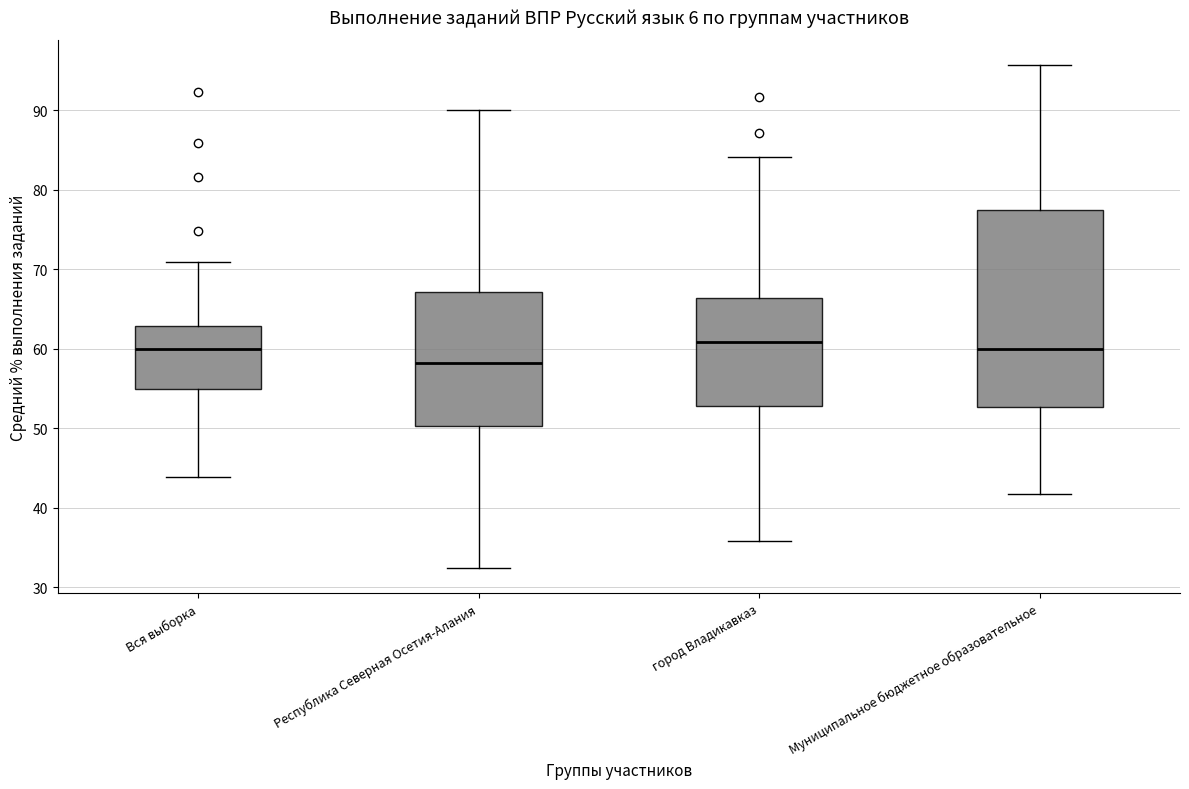

Reading left to right, read every box against the y-axis: the position of its median line, the range the box covers, and the ends of its whiskers. The values are not printed on the chart, so give them approximately, as read against the axis.

Вся выборка: median 60, box 55 to 63, whiskers 44 to 71
Республика Северная Осетия-Алания: median 58, box 50 to 67, whiskers 32 to 90
город Владикавказ: median 61, box 53 to 66, whiskers 36 to 84
Муниципальное бюджетное образовательное: median 60, box 53 to 77, whiskers 42 to 96